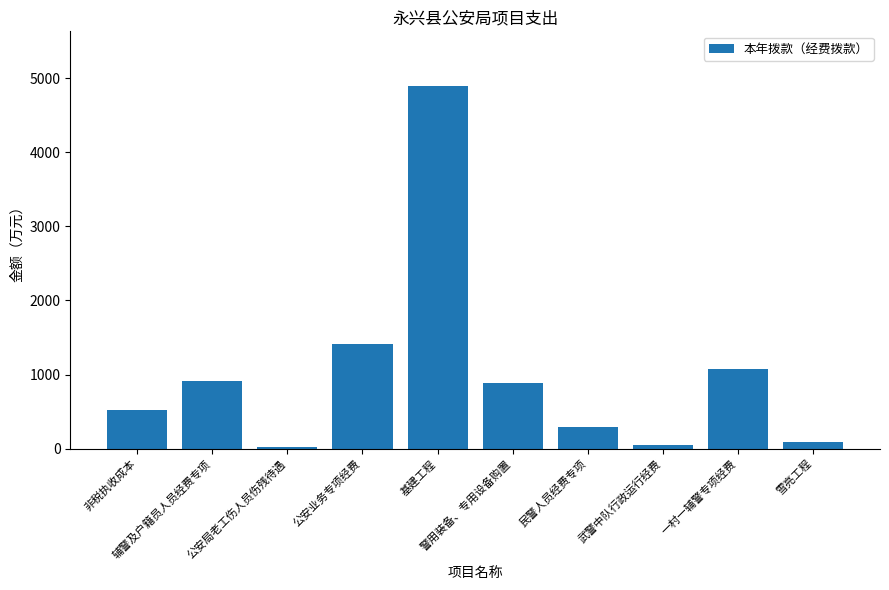

What is the value of the 6th bar from the left?

880.8